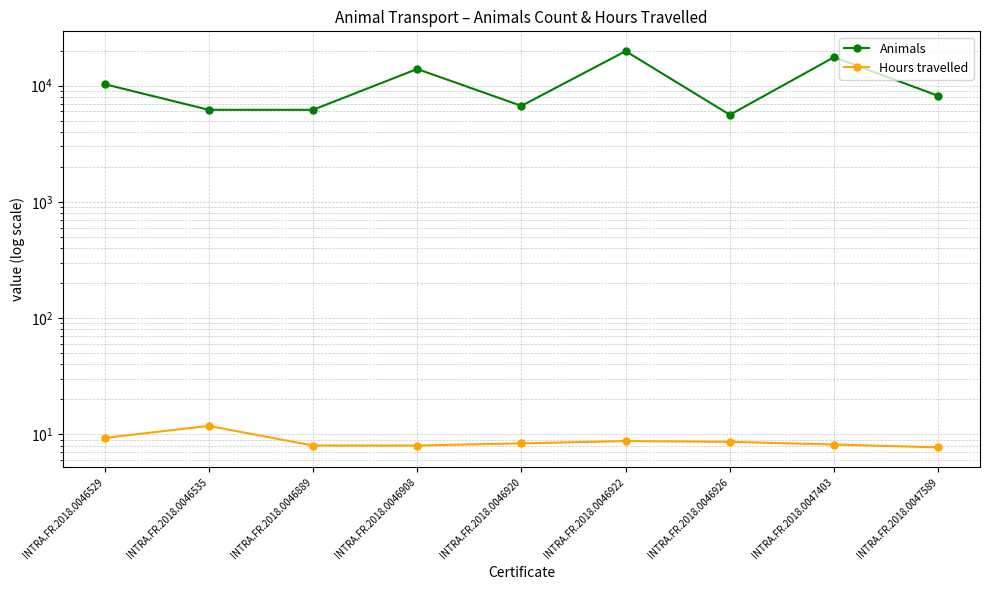

How many series are shown in this chart?

2